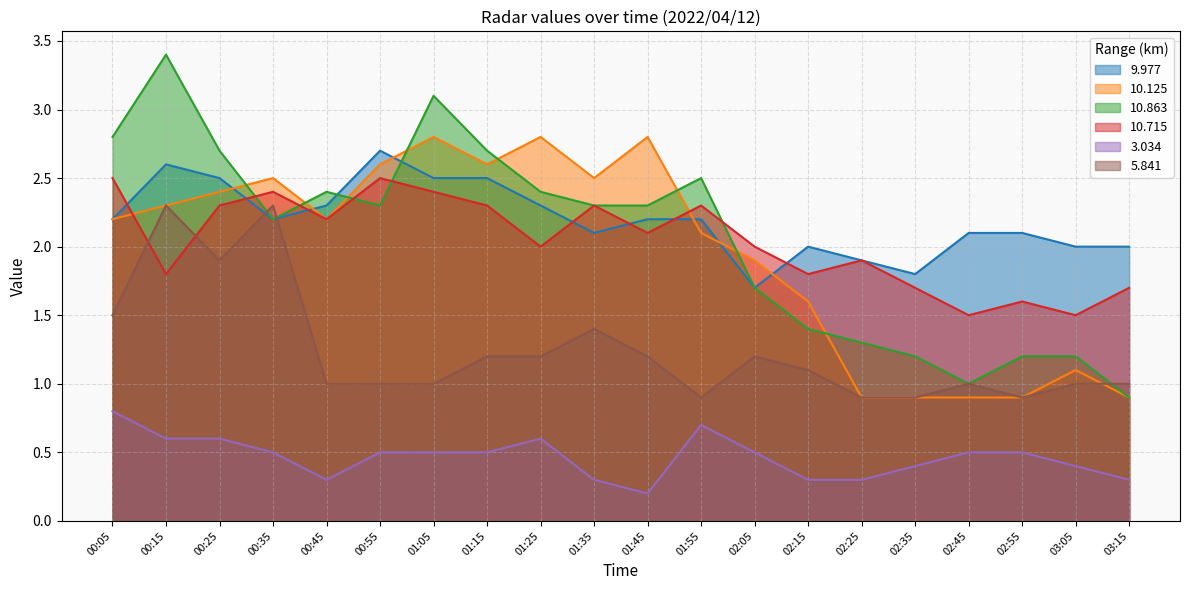

The 5.841 series shows 1.2 at 01:15. True or false?

True